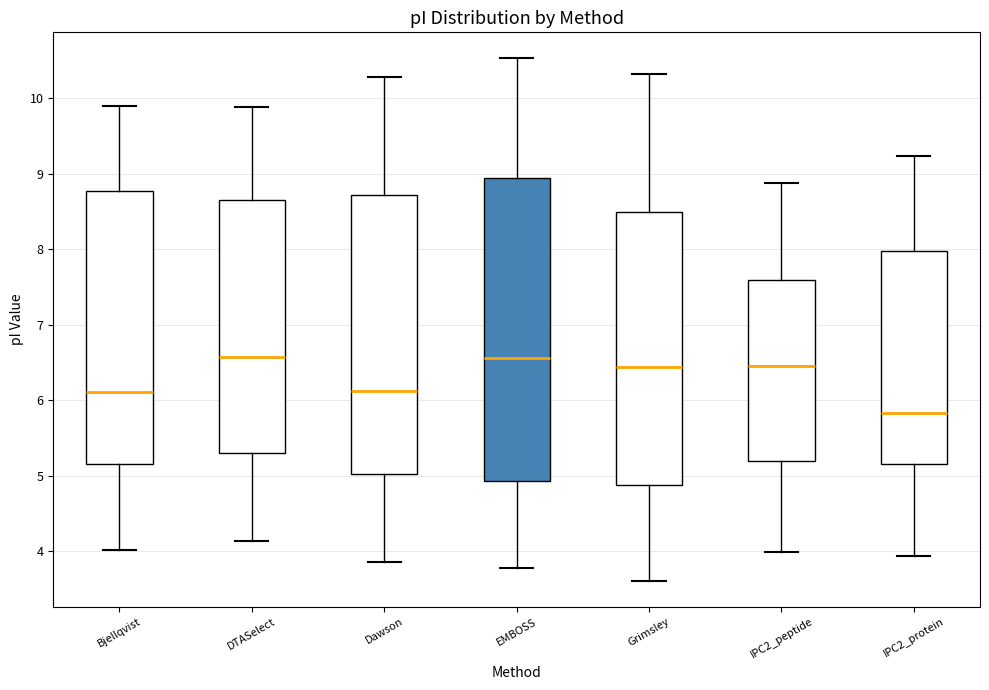

Which box is the tallest, from its lower edge to its upper edge?

EMBOSS